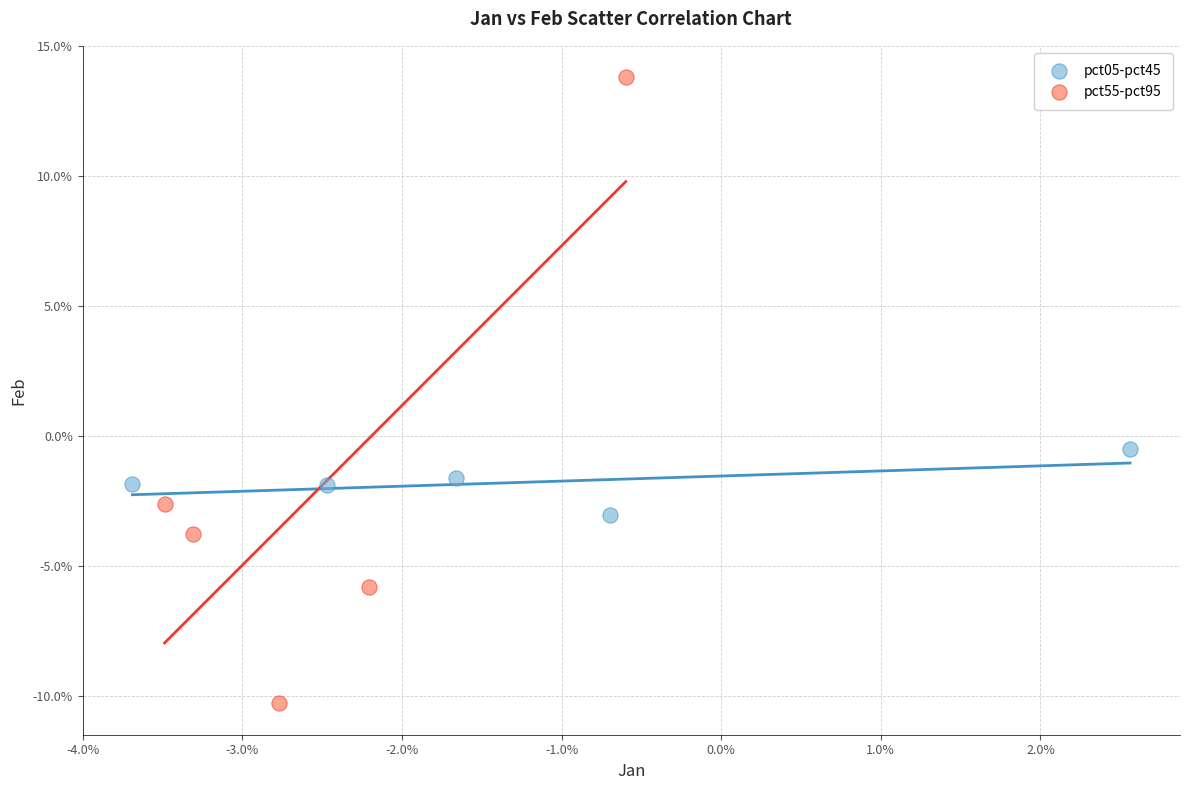

Which series has the widest spread of Y values?

pct55-pct95